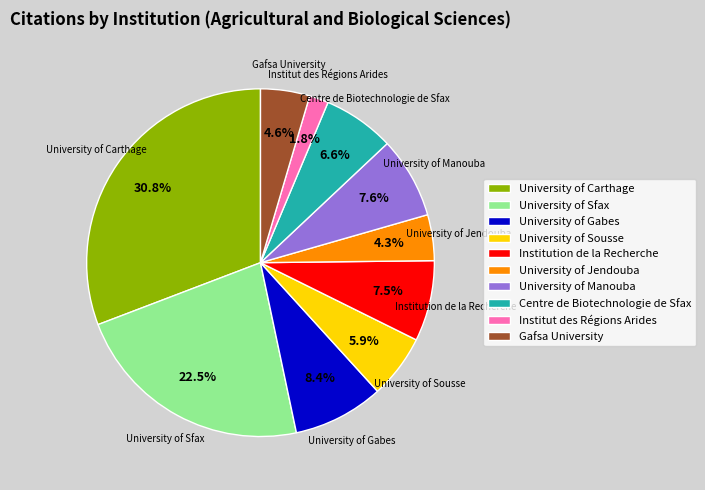

Which slice is the smallest?

Institut des Régions Arides